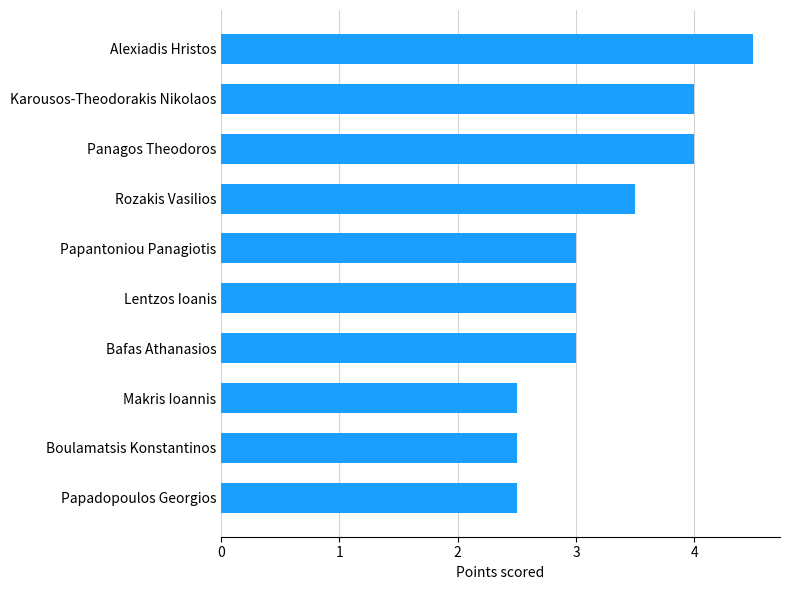

What is the sum of all values?

32.5